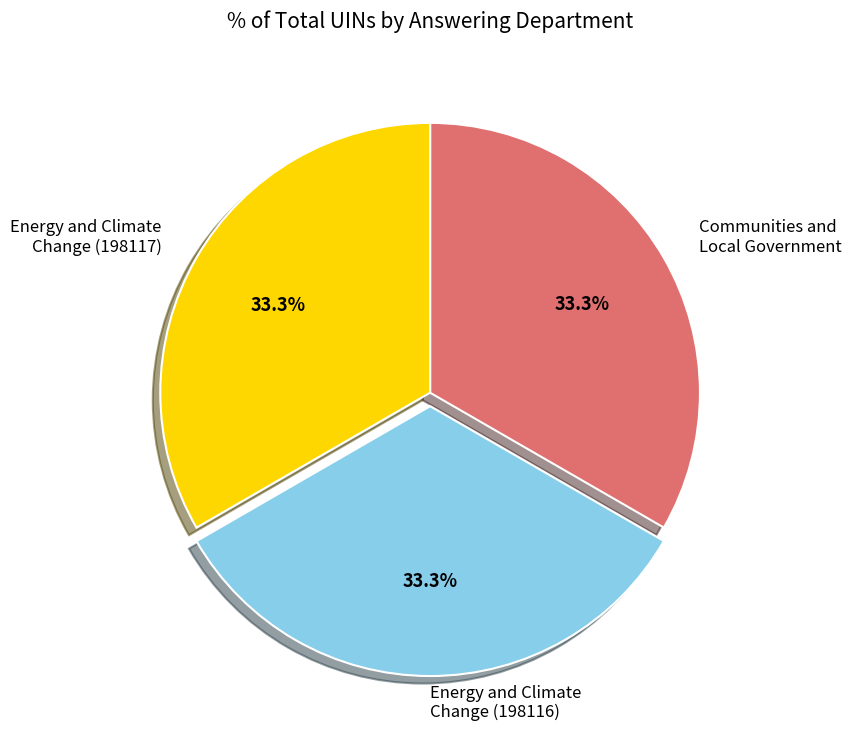

To the nearest percent, what portion does Energy and Climate Change (198116) represent?

33%